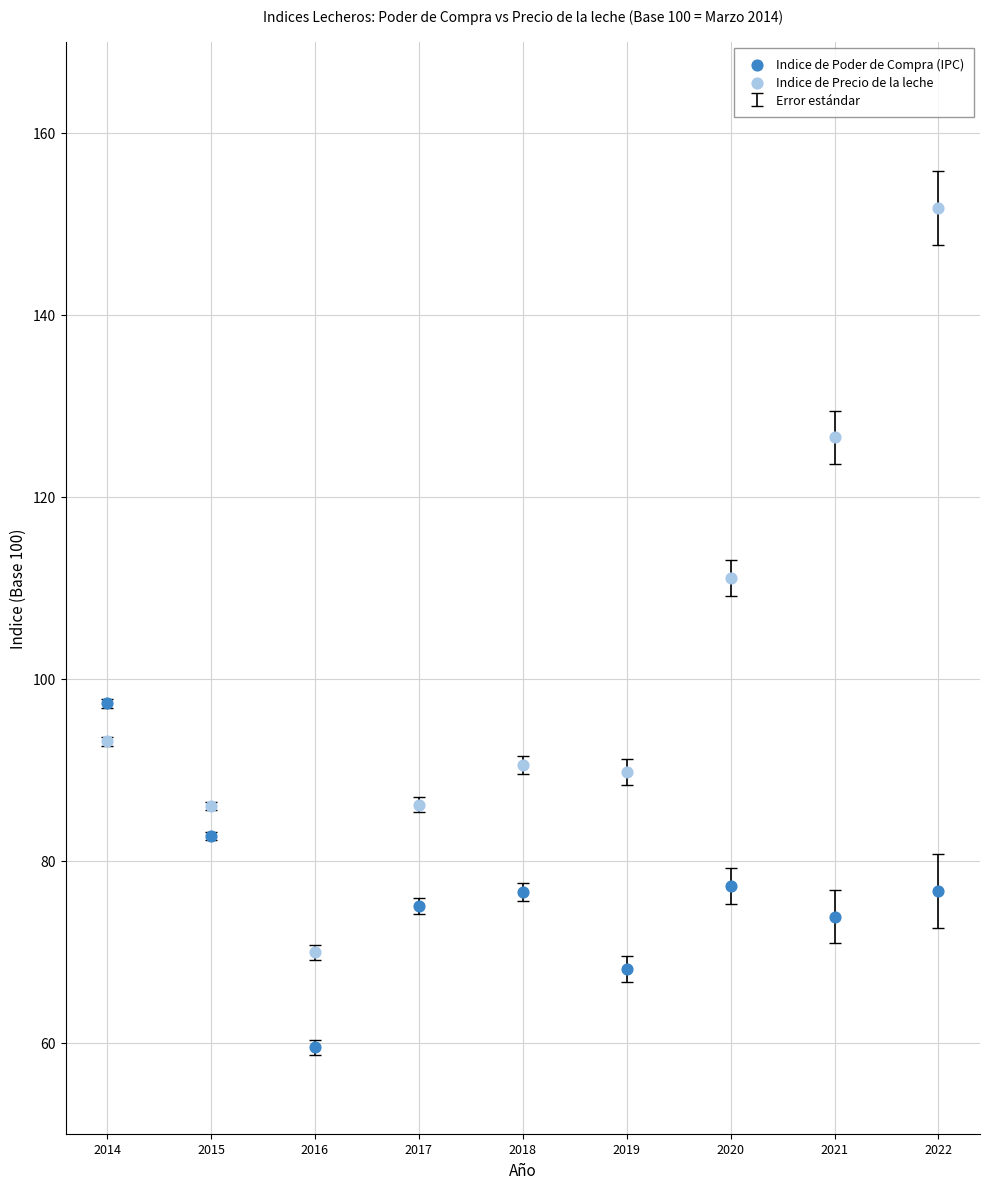

Which series contains the highest Y value?

Indice de Precio de la leche